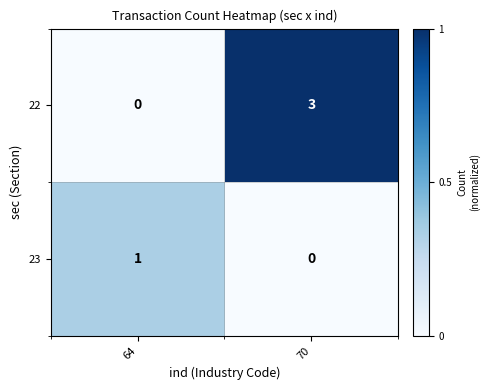

Rank the series by their maximum value, from highest to lowest.

22, 23